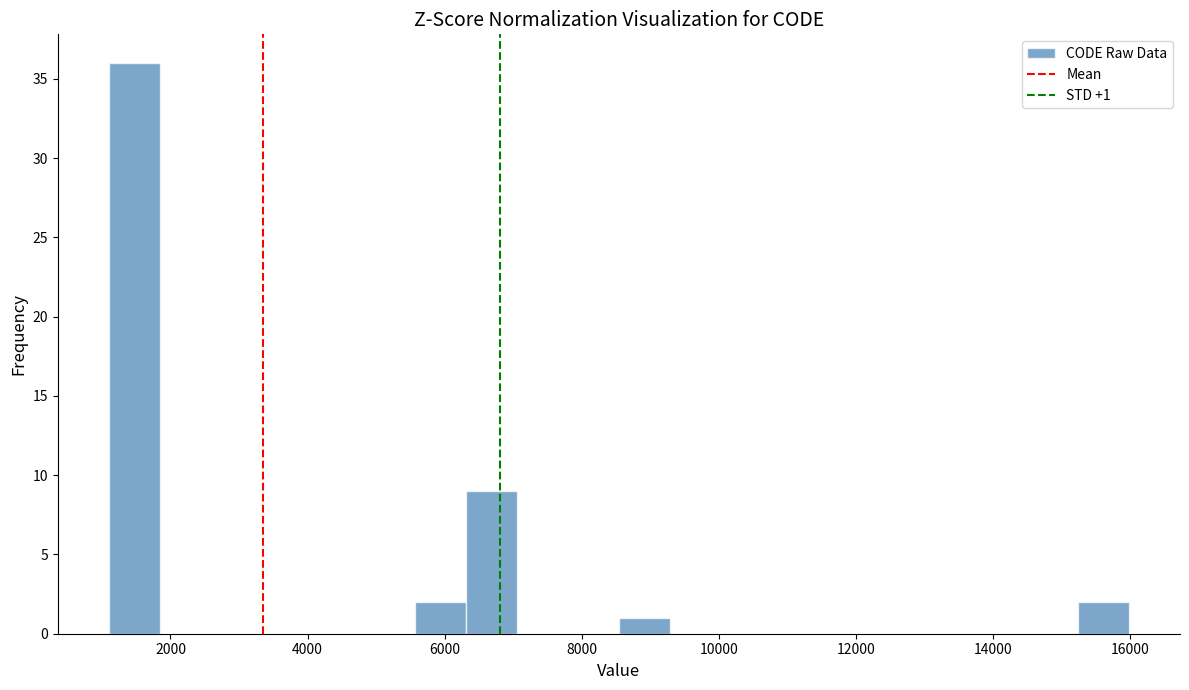

Read against the x-axis, roughly where is the centre of the tallest bar?

1400